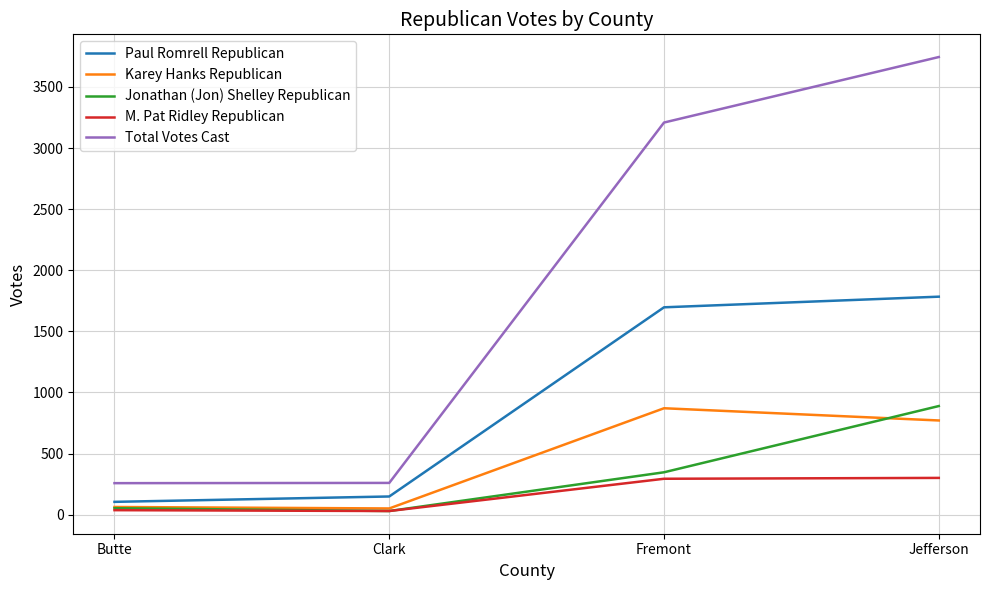

Which series has the widest spread of values?

Total Votes Cast